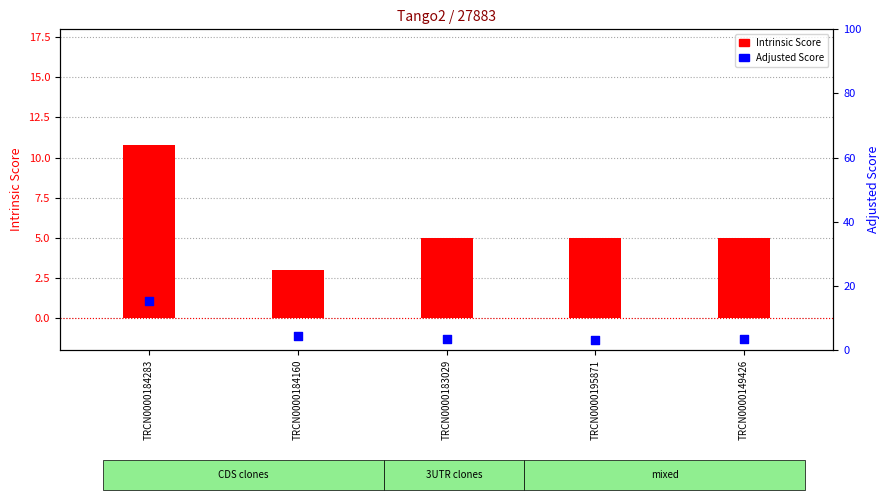

Is the value of Intrinsic Score at TRCN0000195871 greater than the value of Adjusted Score at TRCN0000183029?

Yes